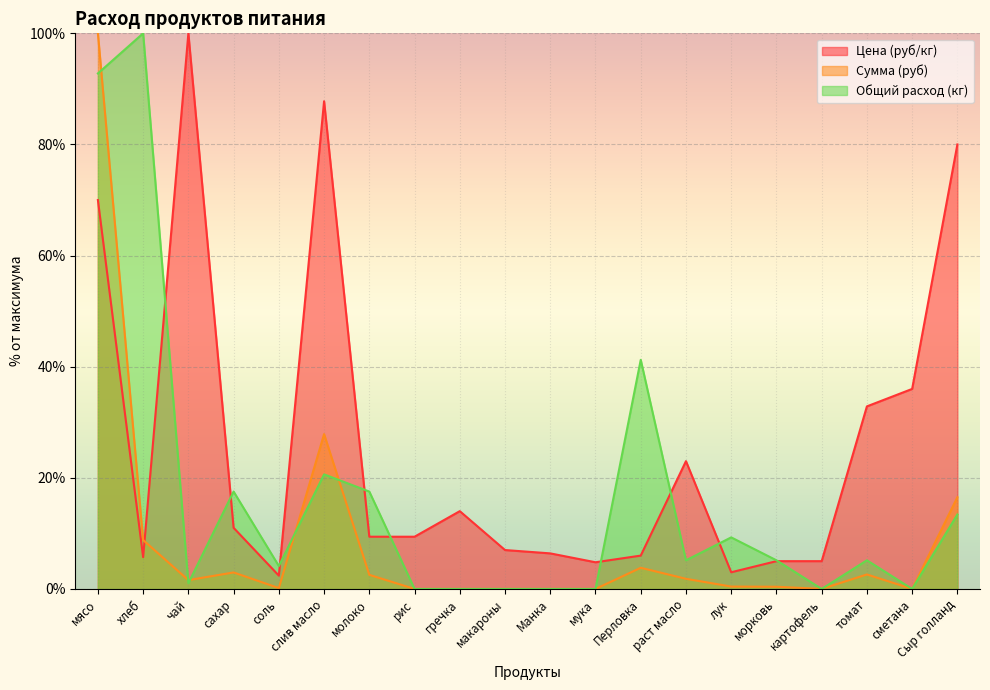

At which category does the chart reach its minimum across all series?

рис